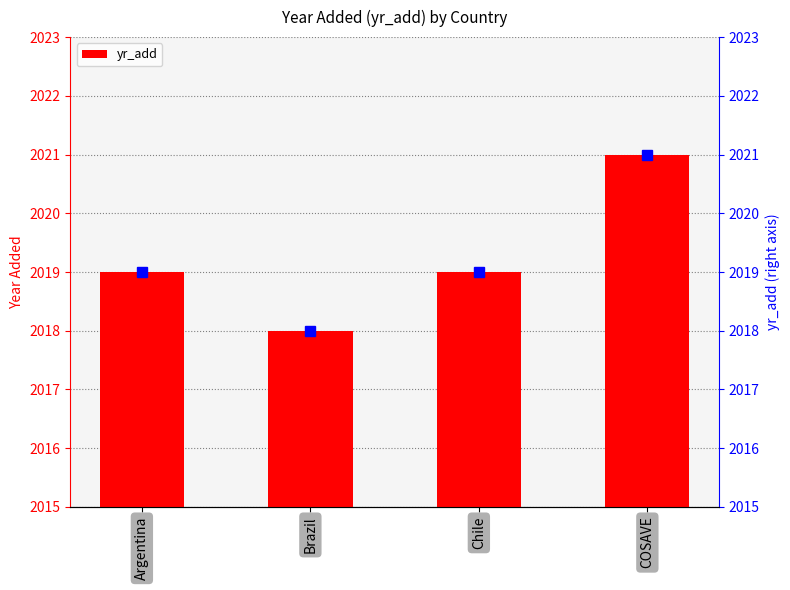

Reading left to right, transcribe all the data shown in this chart.

Argentina=2019	Brazil=2018	Chile=2019	COSAVE=2021